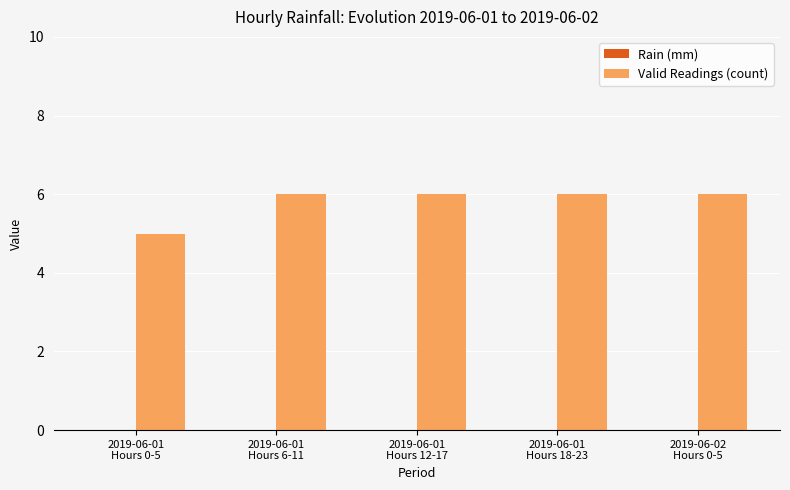

Are the bars horizontal?

No